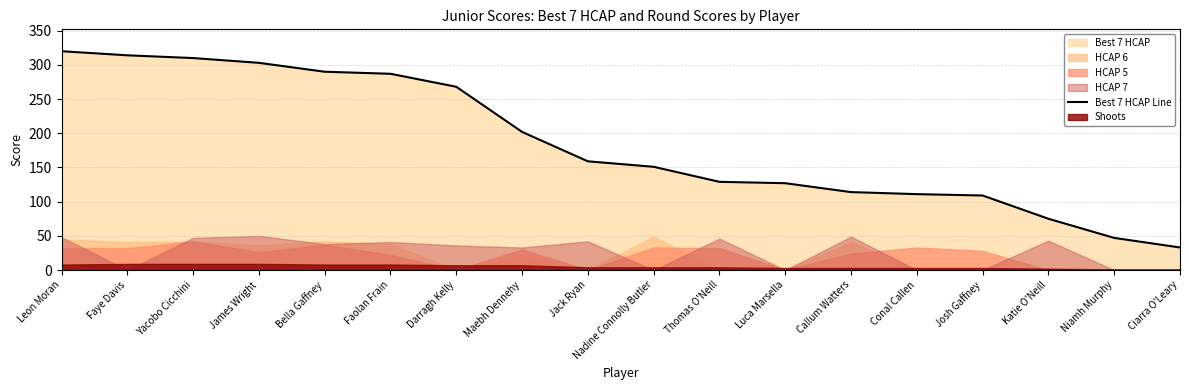

What is the sum of the values at Conal Callen and Yacobo Cicchini?

421